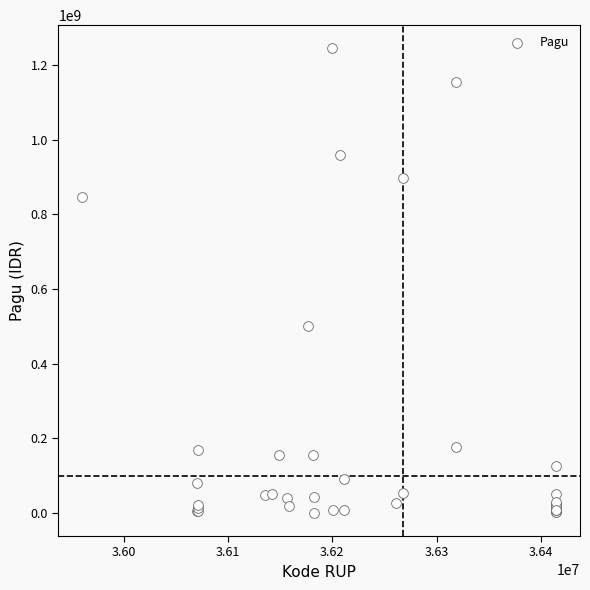

What Y value in the scatter plot is closest to 622840000?

499932000